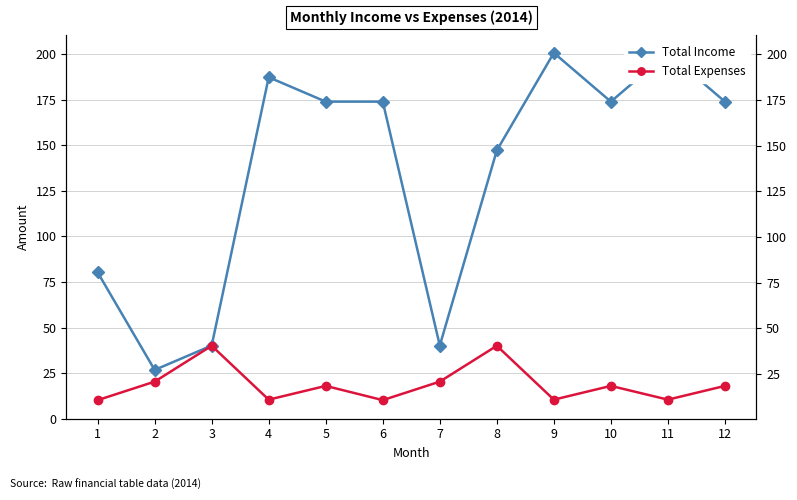

At which category is the sum across all series the highest?

9